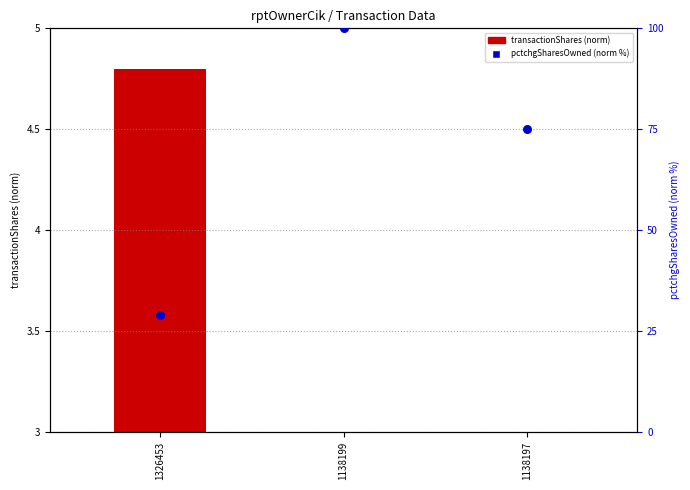

What is the change in value from 1138199 to 1138197?

-25.0